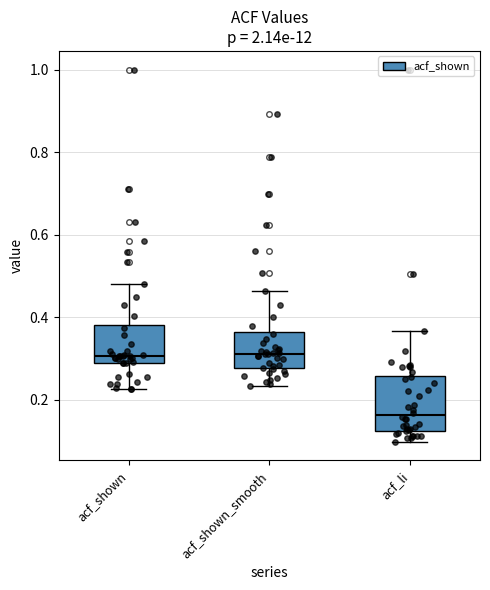

Reading left to right, read every box against the y-axis: the position of its median line, the range the box covers, and the ends of its whiskers. The values are not printed on the chart, so give them approximately, as read against the axis.

acf_shown: median 0.30, box 0.28 to 0.38, whiskers 0.22 to 0.48
acf_shown_smooth: median 0.32, box 0.28 to 0.36, whiskers 0.24 to 0.46
acf_li: median 0.16, box 0.12 to 0.26, whiskers 0.10 to 0.36